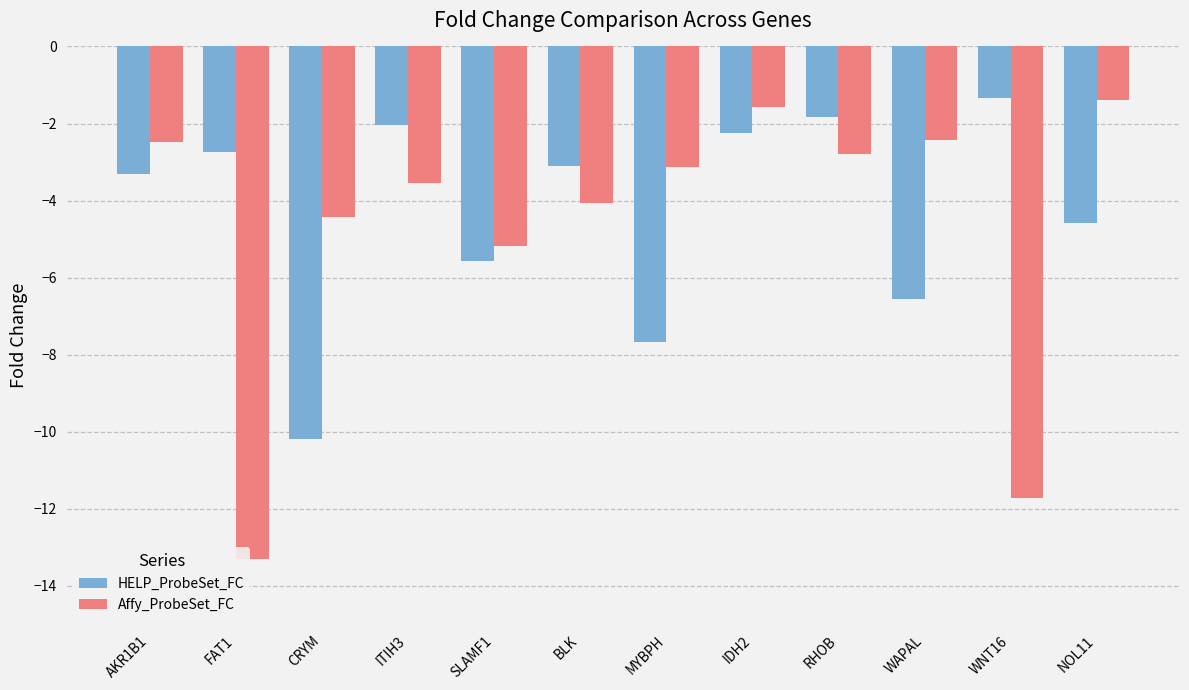

The HELP_ProbeSet_FC series shows -3.3 at AKR1B1. True or false?

True